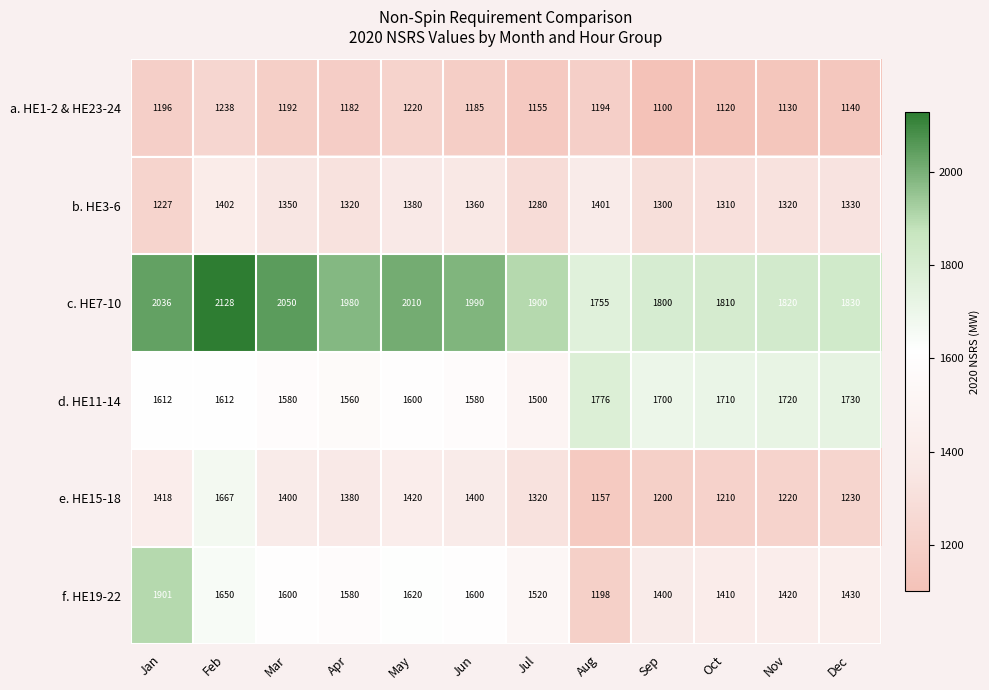

Rank the series at Feb from lowest to highest value.

a. HE1-2 & HE23-24, b. HE3-6, d. HE11-14, f. HE19-22, e. HE15-18, c. HE7-10